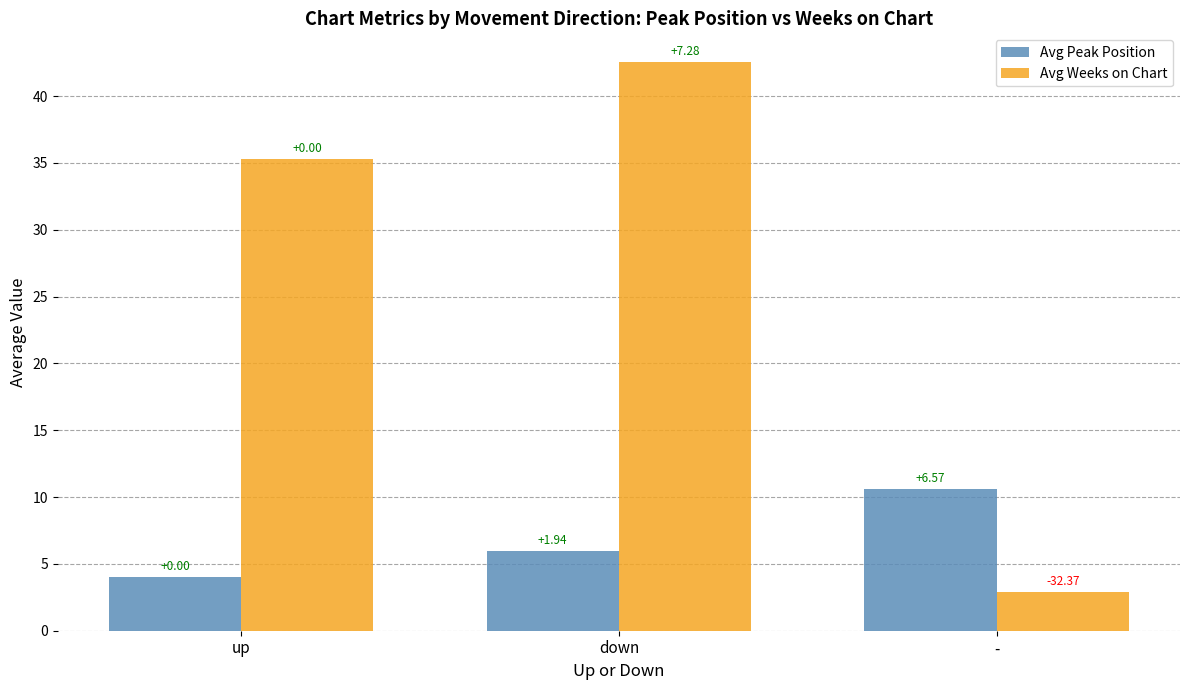

At which label is Avg Peak Position closest to 7?

down